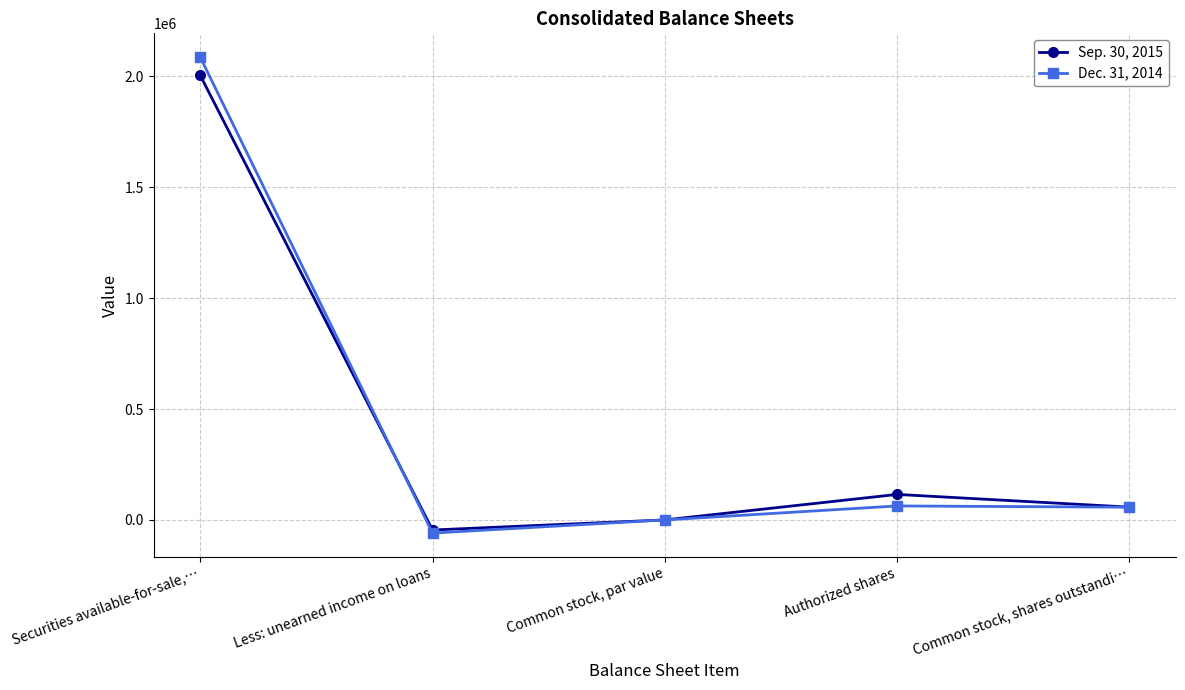

Rank the categories by Dec. 31, 2014 value from highest to lowest.

Securities available-for-sale,…, Authorized shares, Common stock, shares outstandi…, Common stock, par value, Less: unearned income on loans